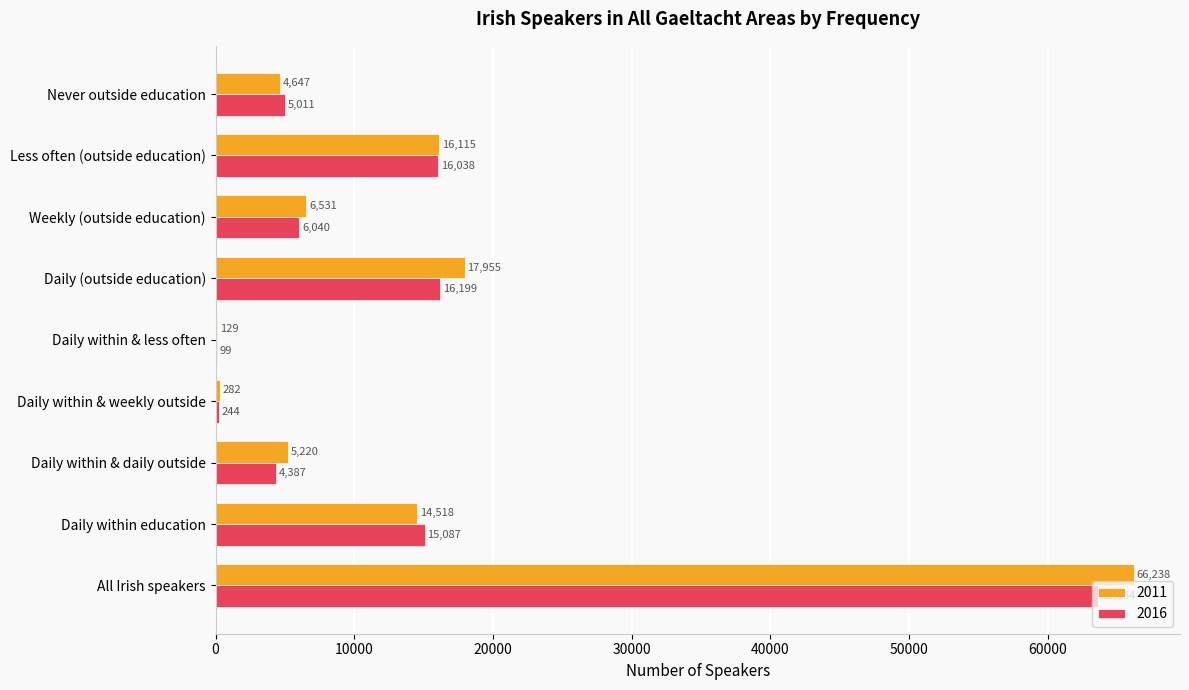

Which series has the widest spread of values?

2011